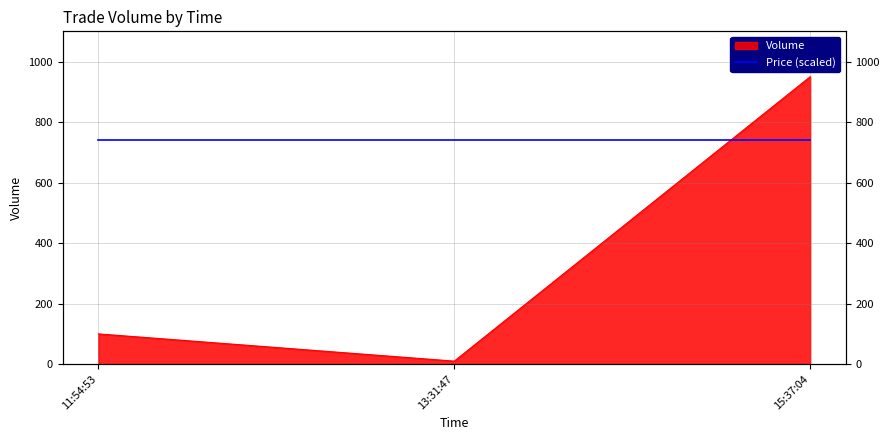

Reading right to left, what are all the values shown in this chart?

950	10	100